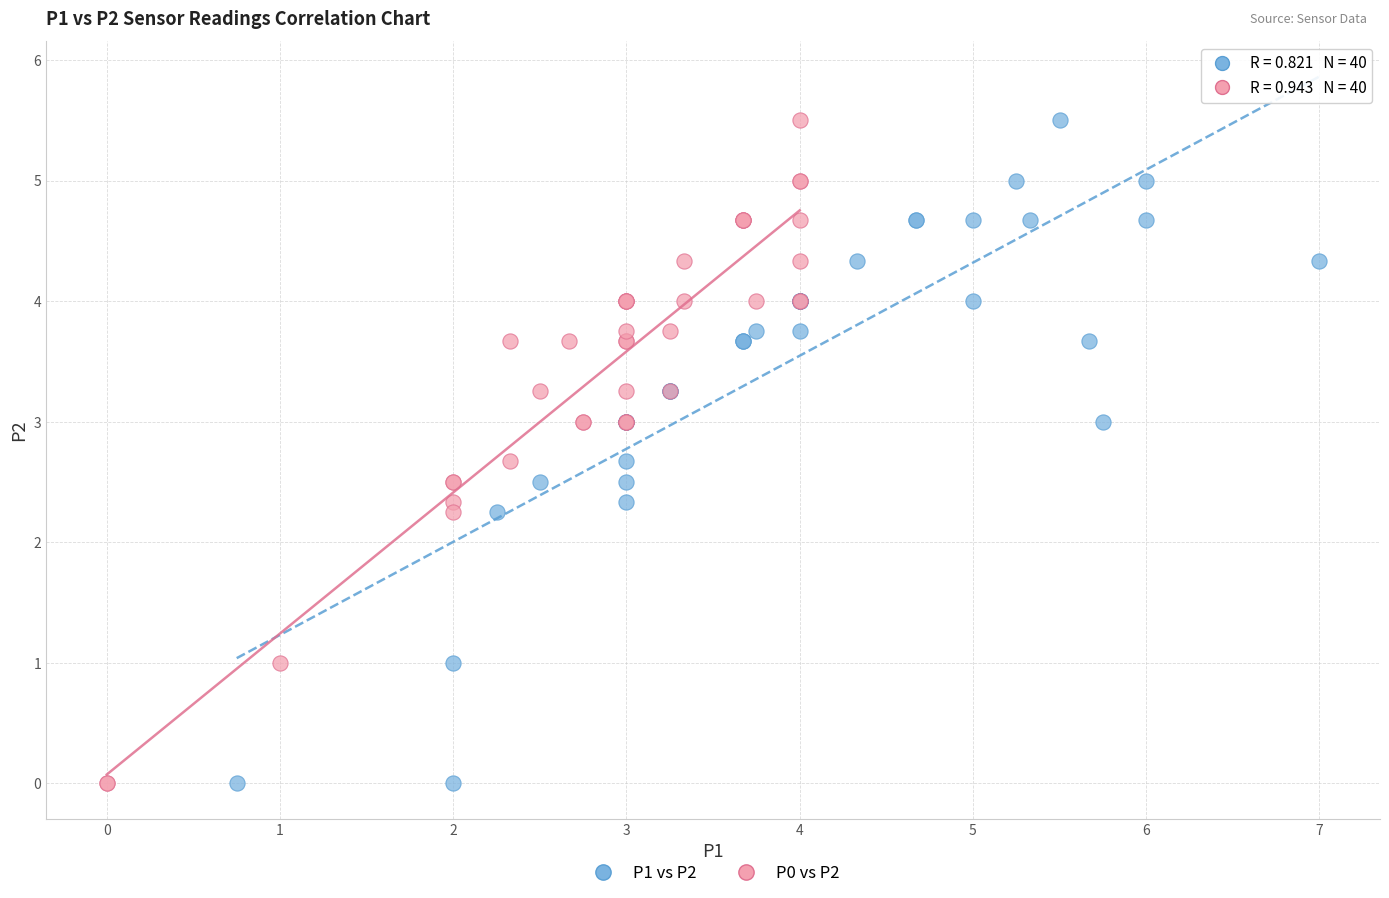

What are all the series names shown in the legend?

P1 vs P2, P0 vs P2